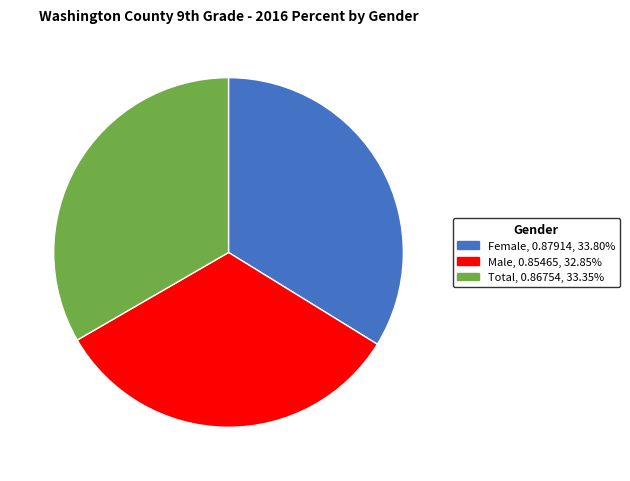

Is the sum of Male and Total greater than half?

Yes